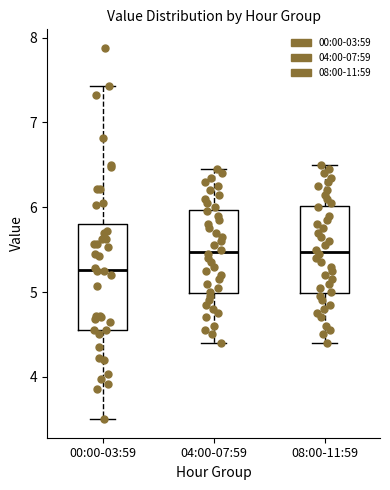

Where does the upper whisker of the box for 08:00-11:59 end on the y-axis? The values are not printed on the chart, so give them approximately, as read against the axis.

6.5